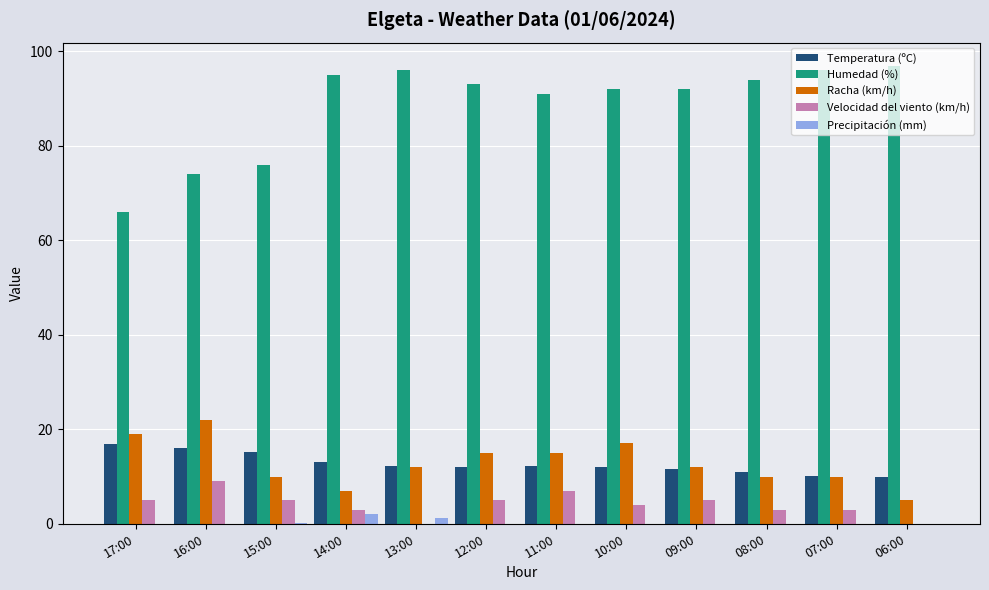

What is the sum of all Racha (km/h) values?

154.0